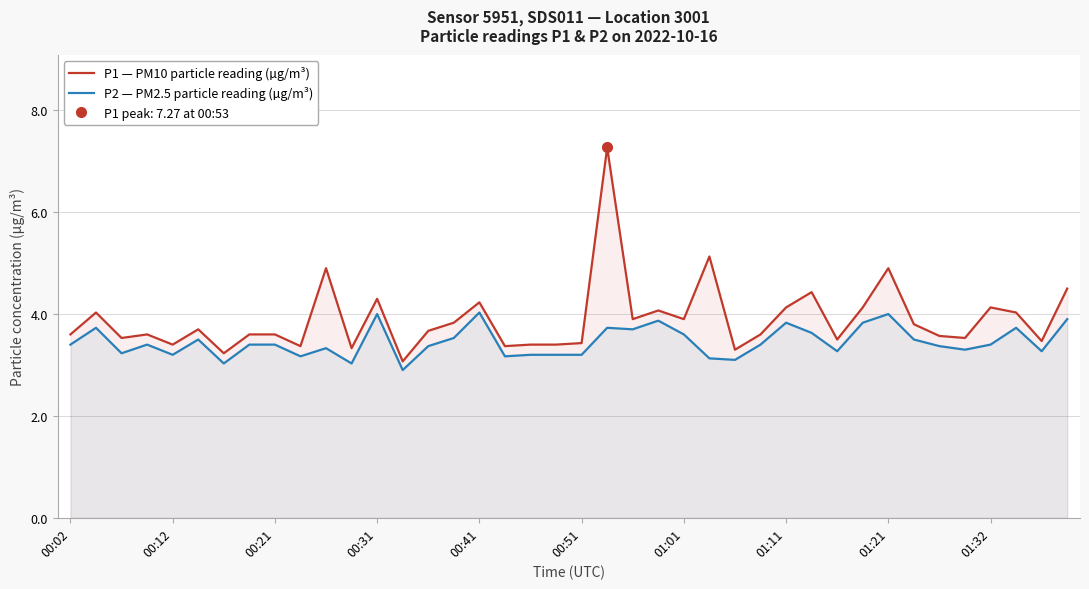

At how many categories does at least one series exceed 4?

14